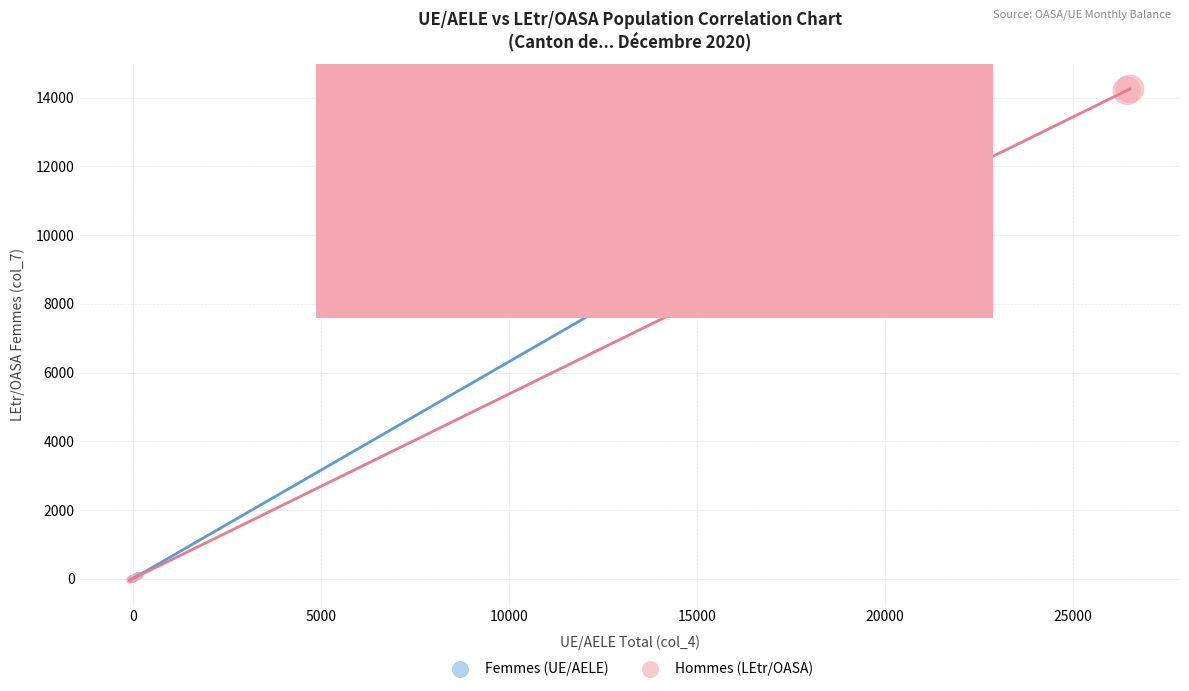

Which series has the largest Y range (max minus min)?

Hommes (LEtr/OASA)